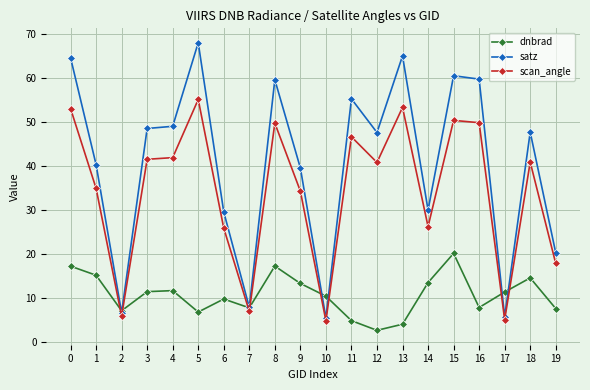

How many series are shown in this chart?

3